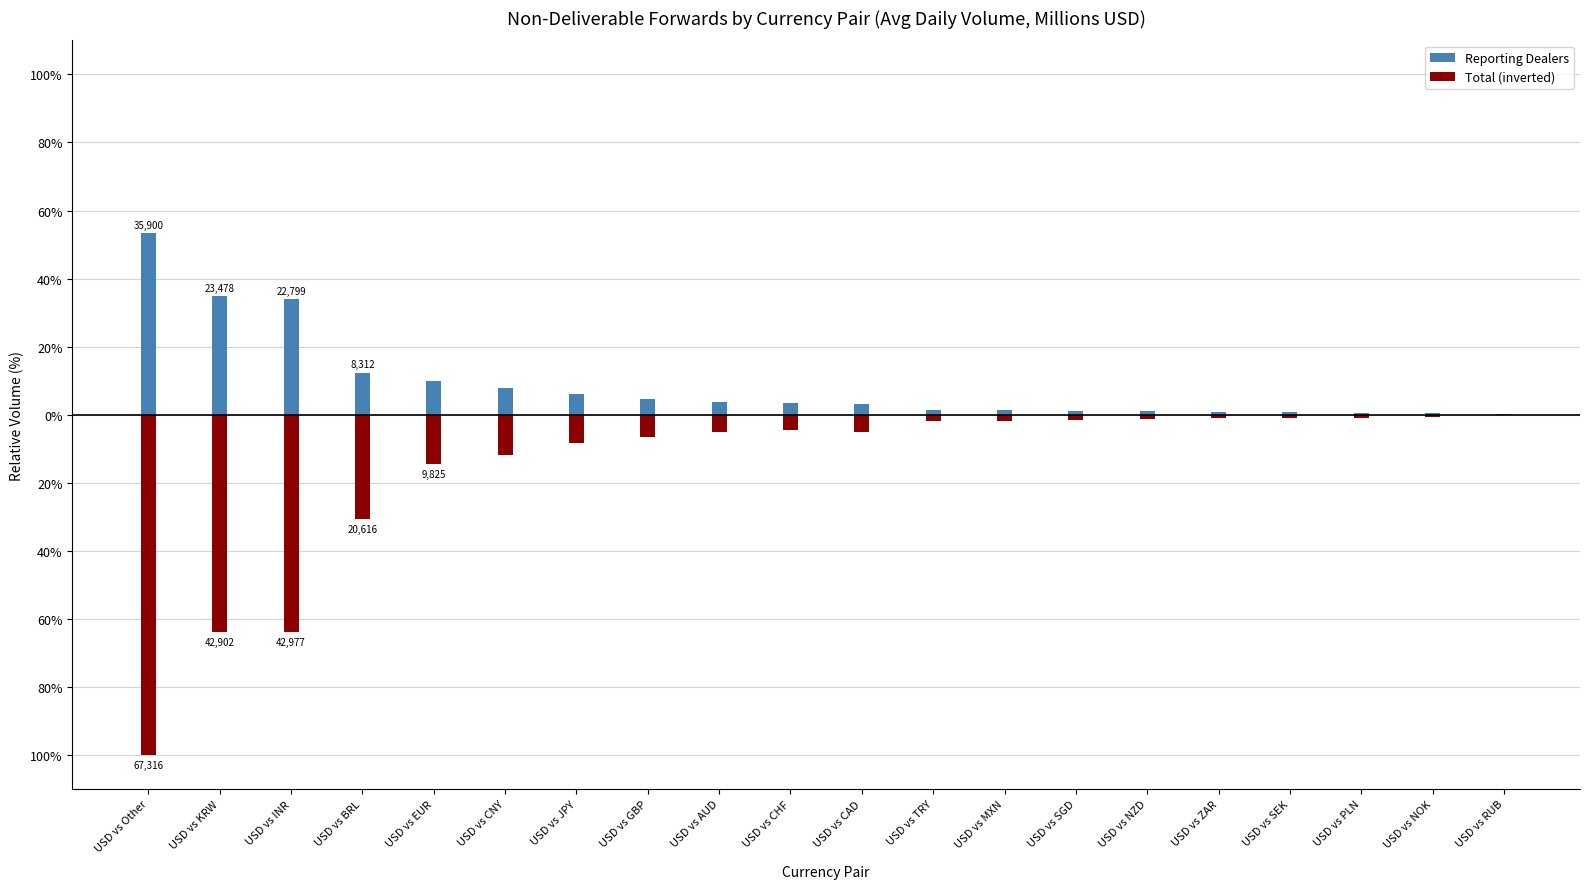

At how many categories does at least one series exceed 24?

3